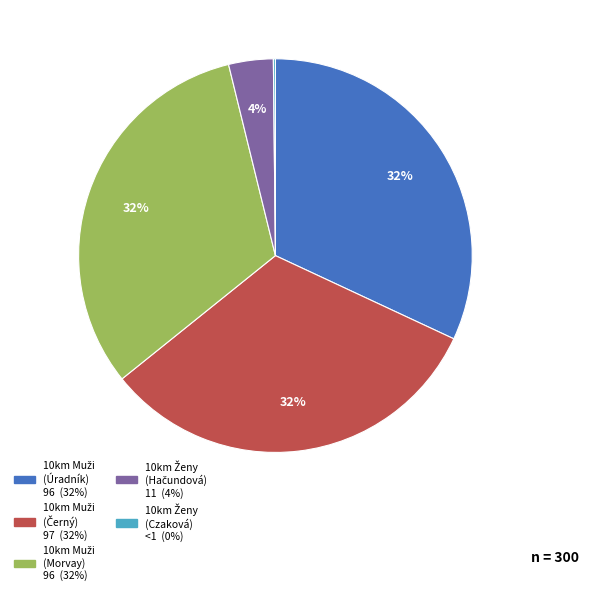

To the nearest percent, what is the difference between the largest and smallest slice percentages?

32%